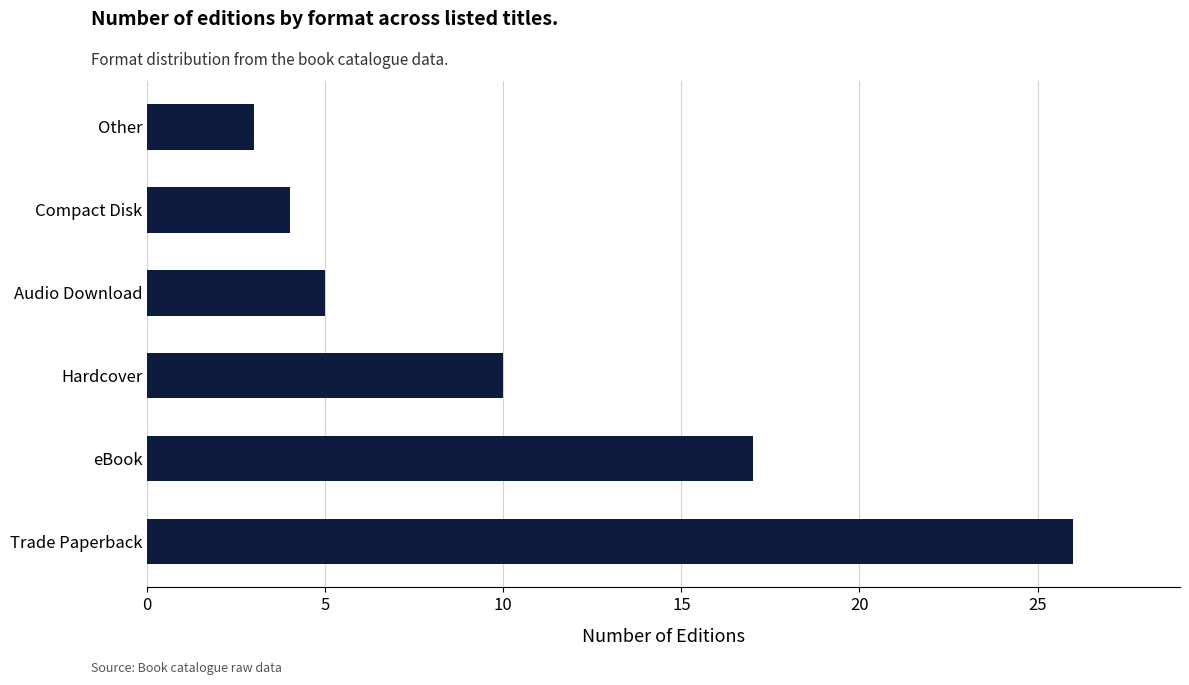

Rank the categories by value from lowest to highest.

Other, Compact Disk, Audio Download, Hardcover, eBook, Trade Paperback